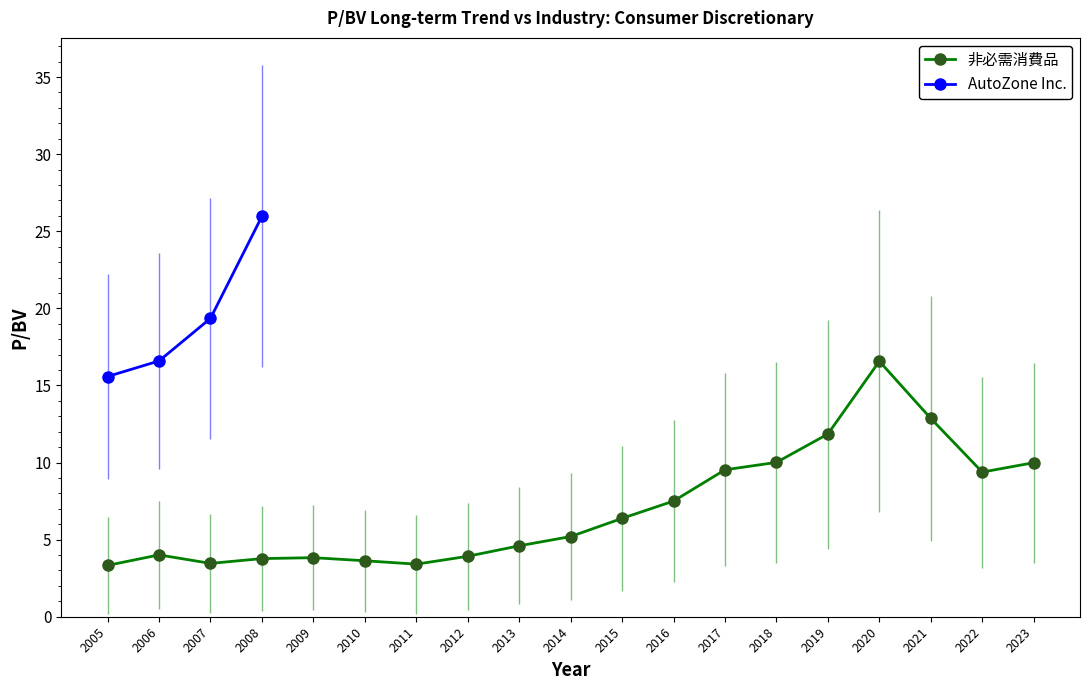

What is the average value?

7.0